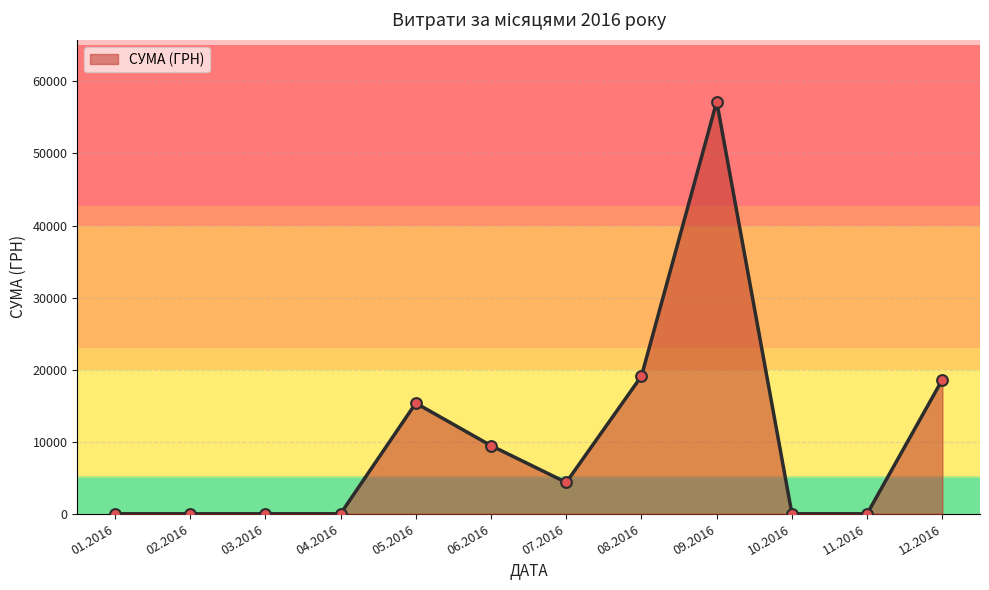

Between 10.2016 and 06.2016, which is larger?

06.2016